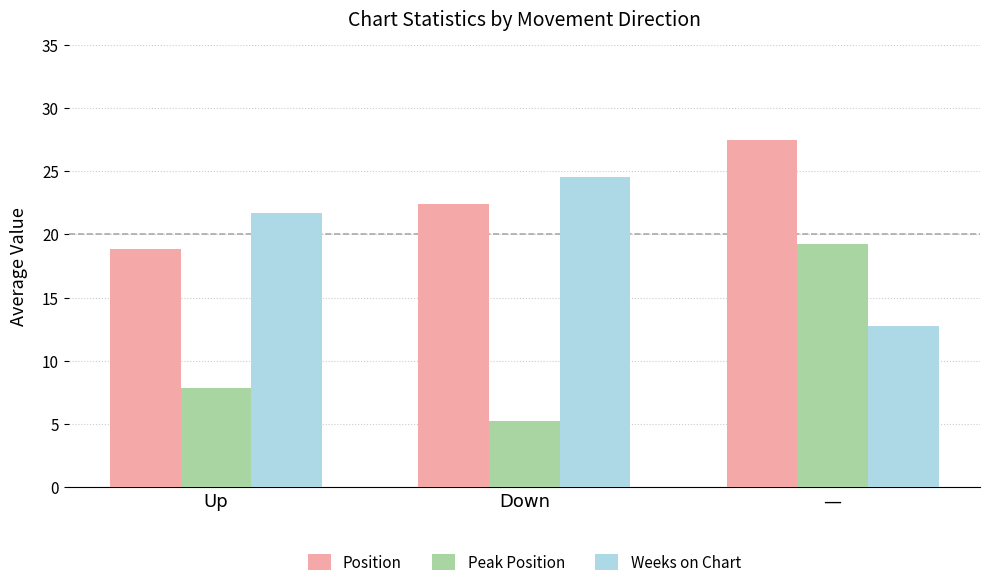

Rank the categories by Position value from lowest to highest.

Up, Down, —